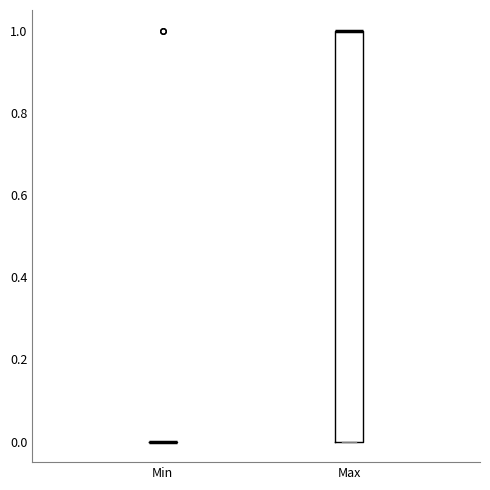

Reading left to right, read every box against the y-axis: the position of its median line, the range the box covers, and the ends of its whiskers. The values are not printed on the chart, so give them approximately, as read against the axis.

Min: box collapsed to a line at 0, whiskers 0 to 0
Max: median 1 (drawn on the box's upper edge), box 0 to 1, whiskers 0 to 1